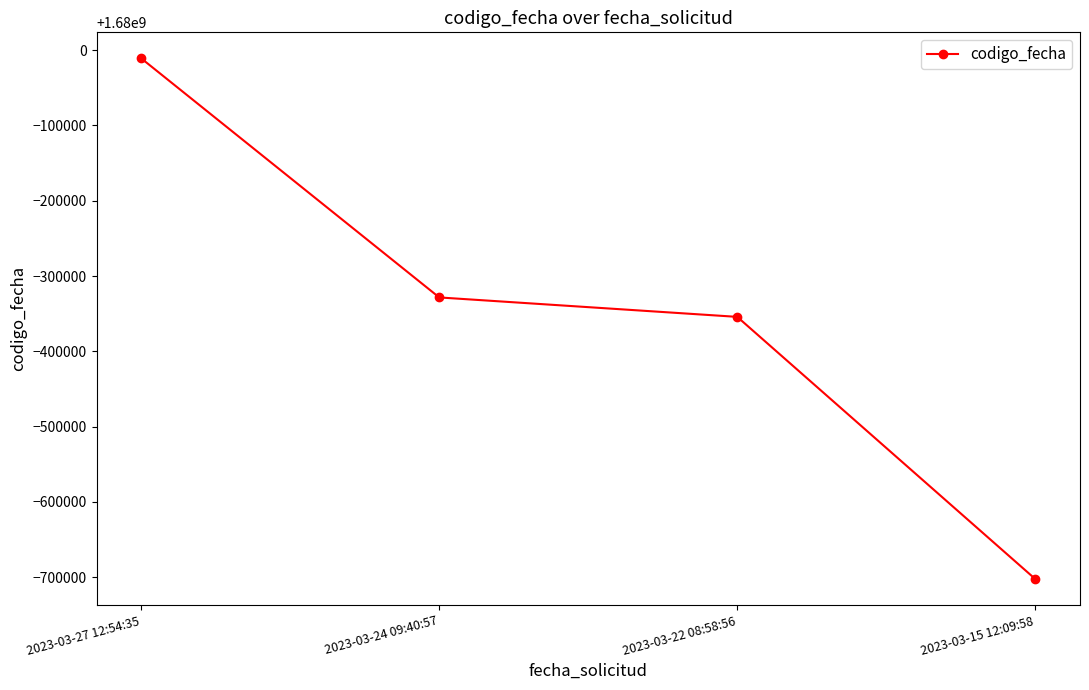

What is the sum of all values?

6718603999